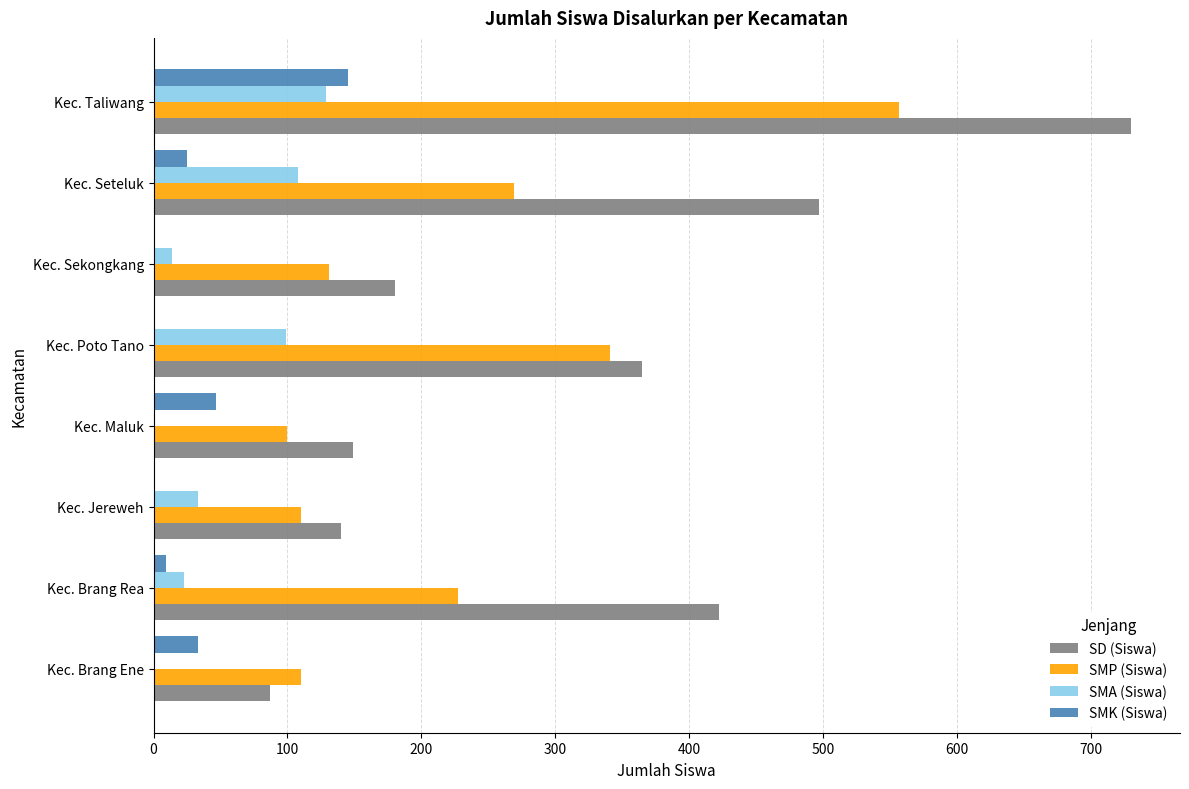

At which category is the sum across all series the highest?

Kec. Taliwang